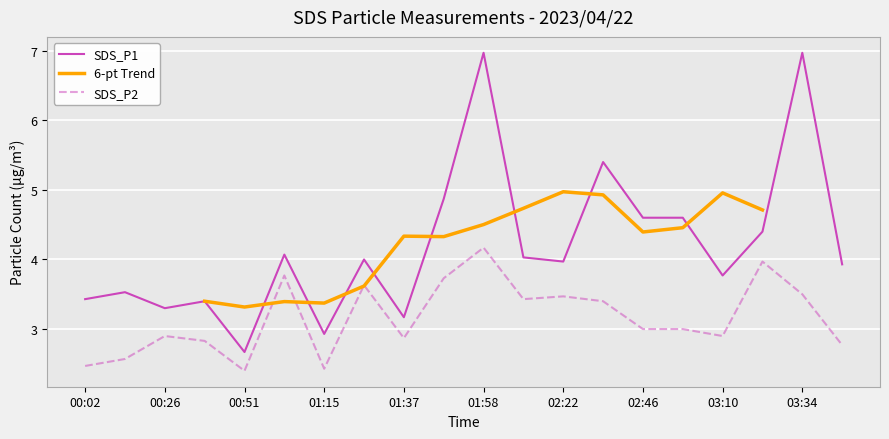

What is the lowest value of the SDS_P2 series?

2.4